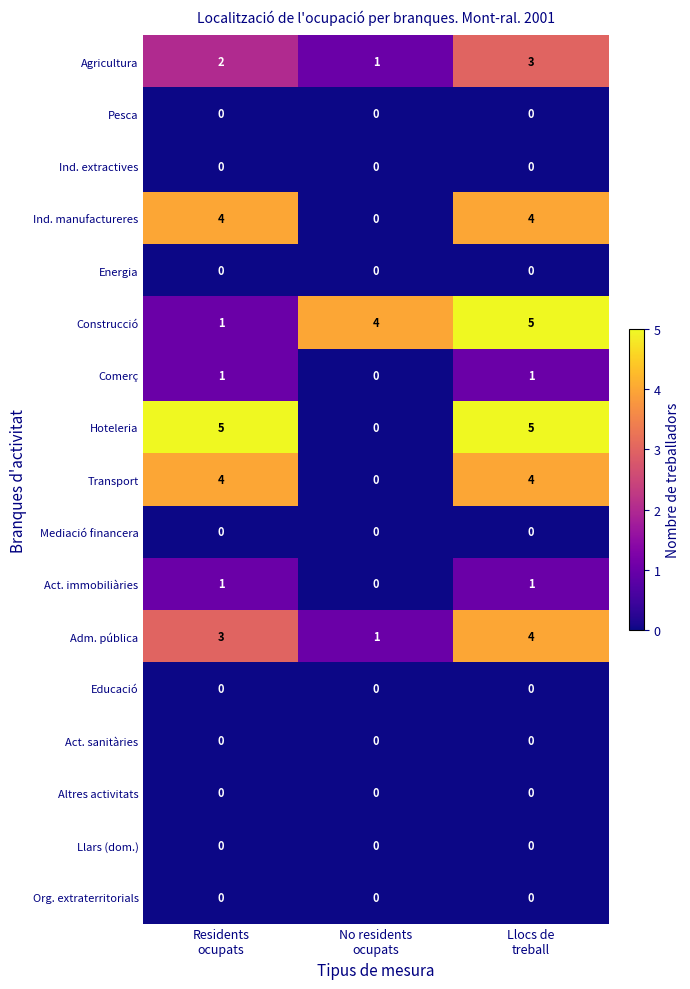

Which series has the largest range (max minus min)?

Hoteleria